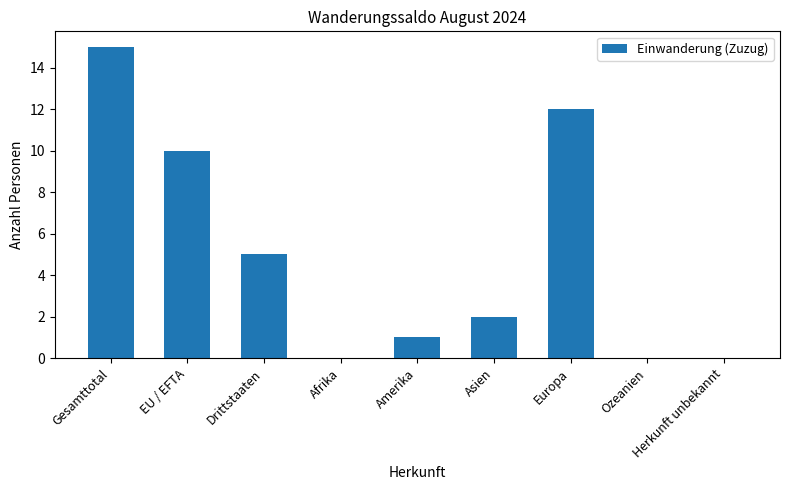

Are the bars grouped side by side (vs. stacked)?

No